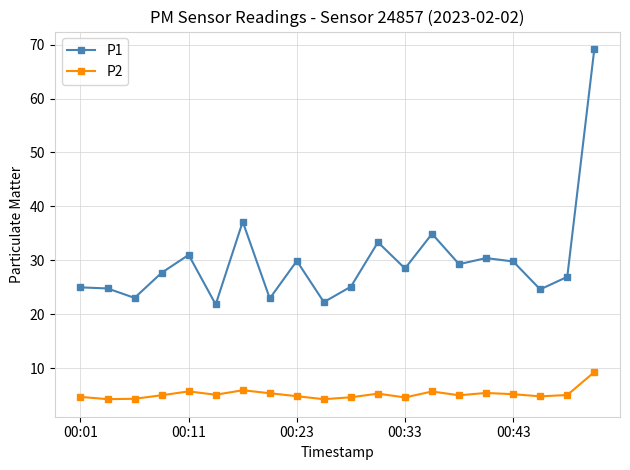

What is the average value of the P2 series?

5.2